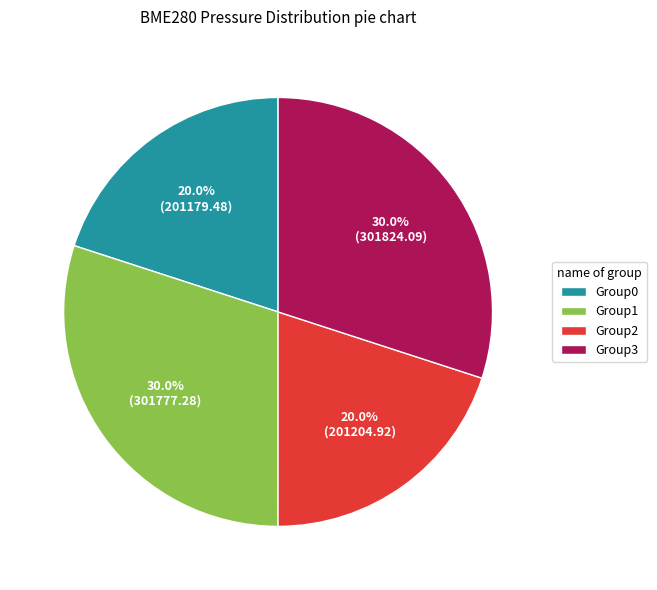

How many slices are in this pie chart?

4